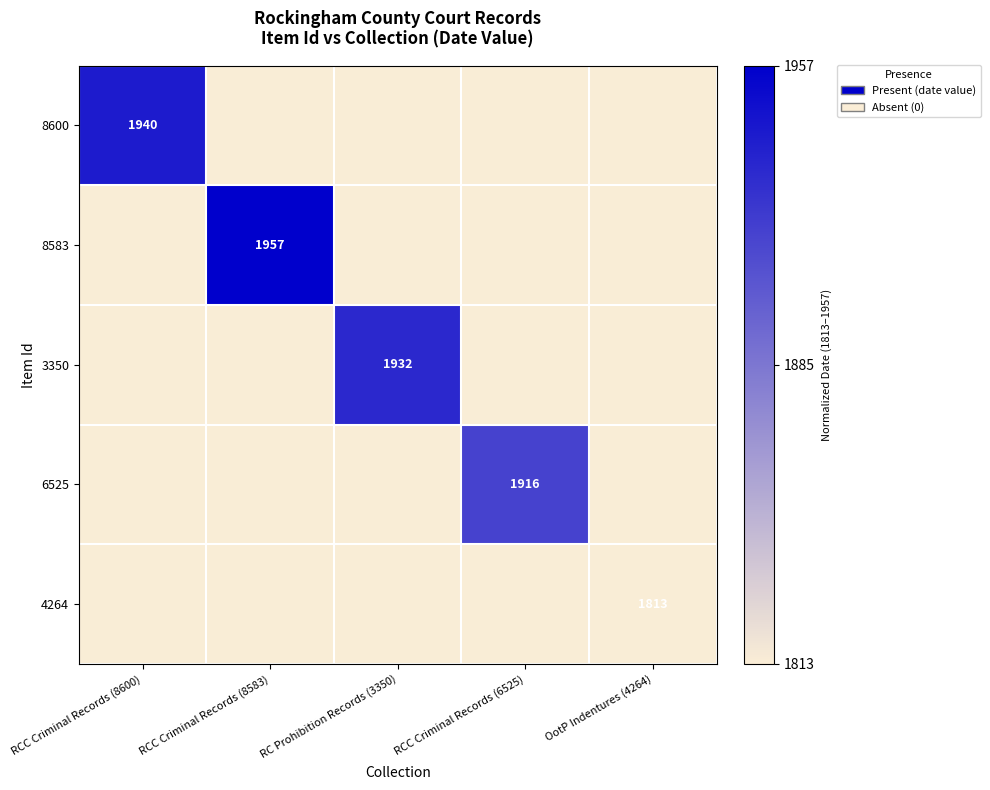

Is it true that 8583 equals 1957 at RCC Criminal Records (8583)?

True